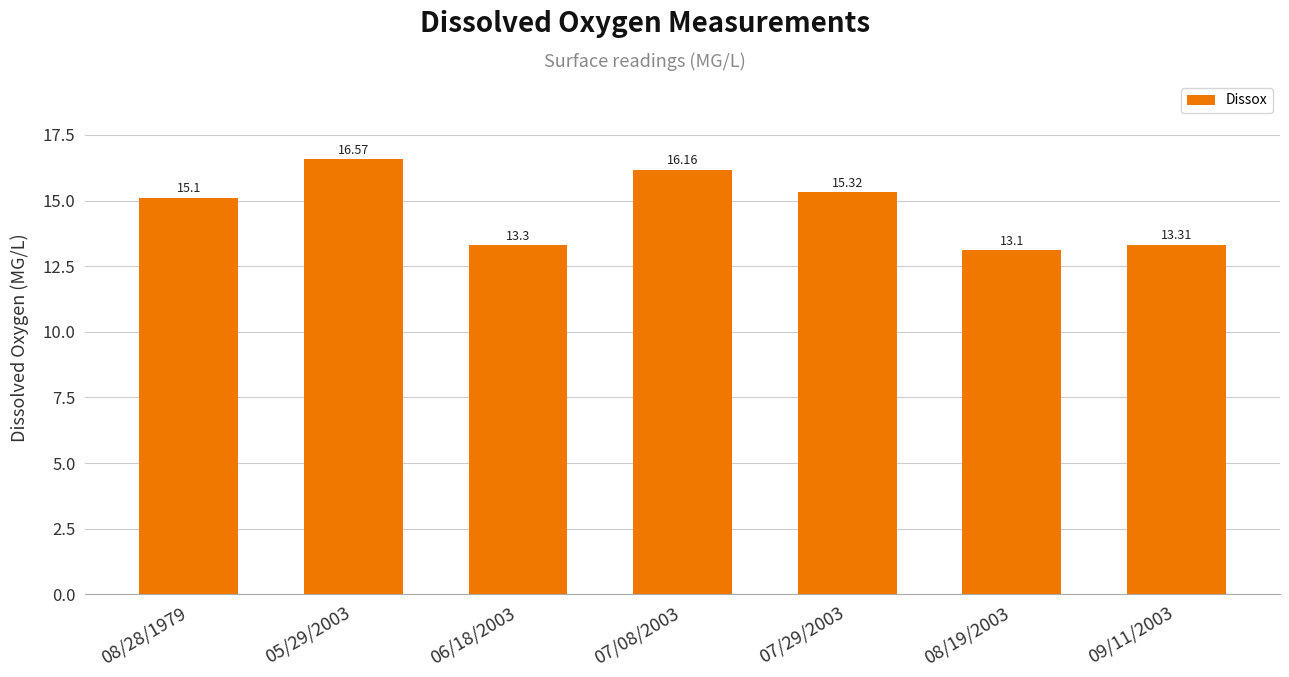

At which label is the value closest to 14?

09/11/2003